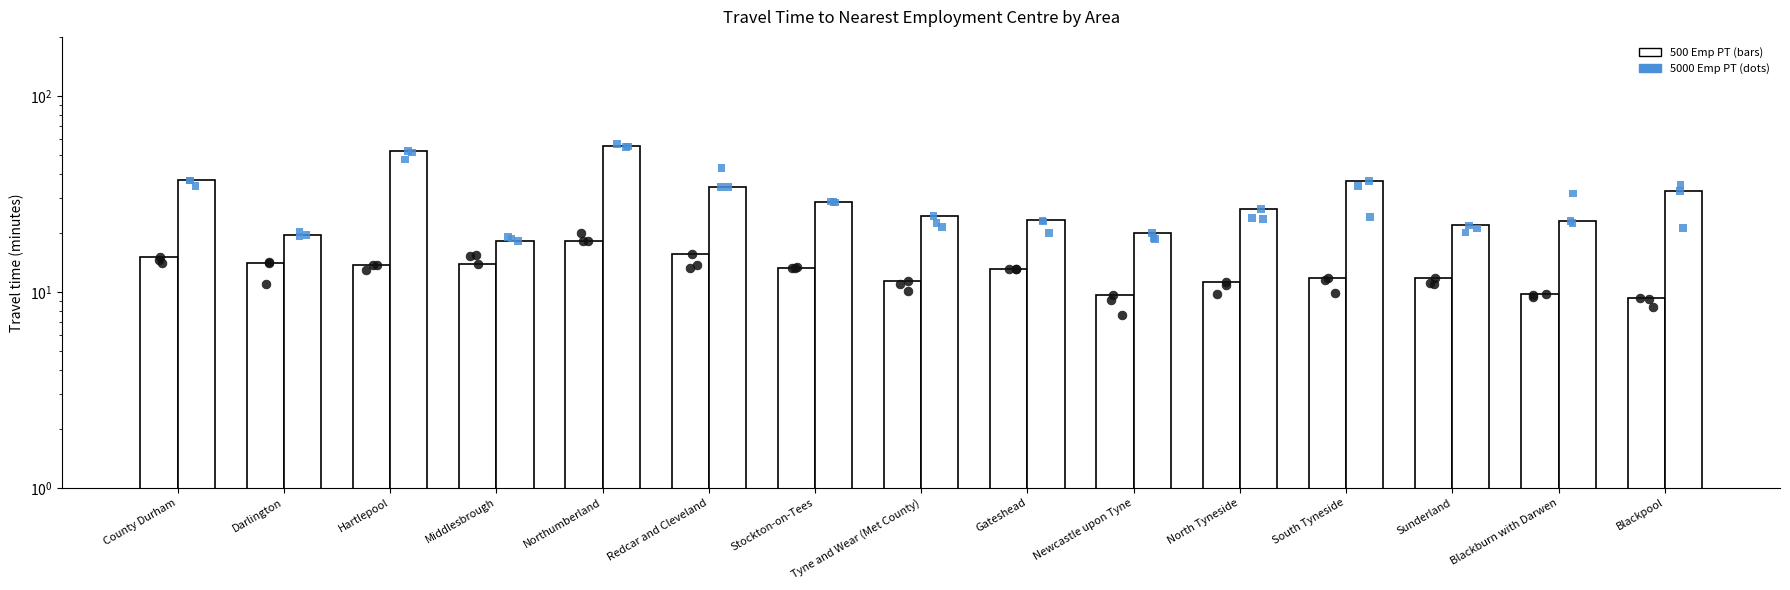

At which category is the sum across all series the highest?

Northumberland